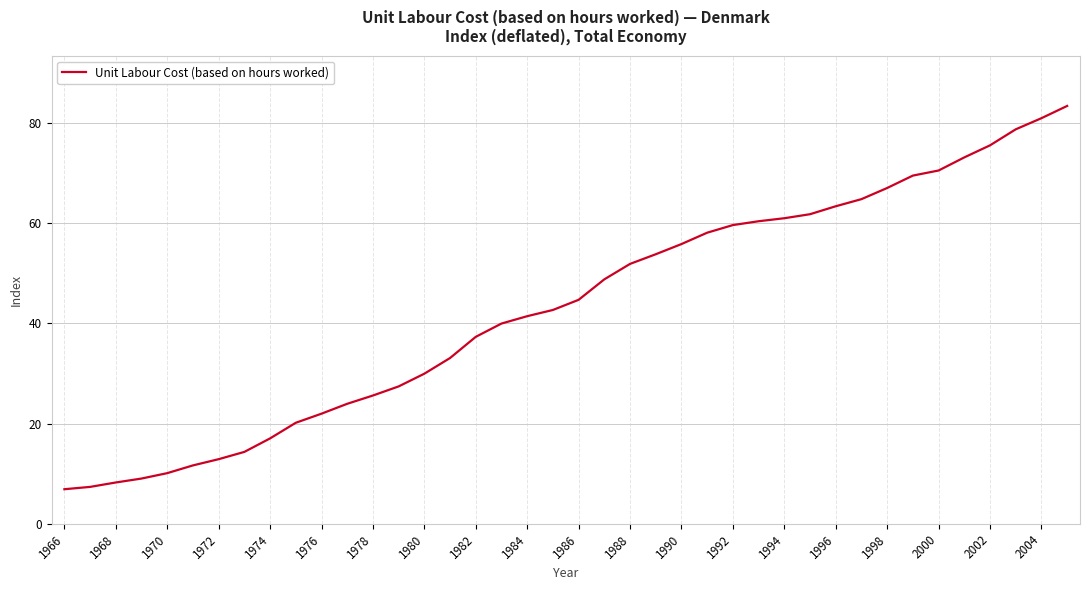

What is the maximum value shown in the chart?

83.4